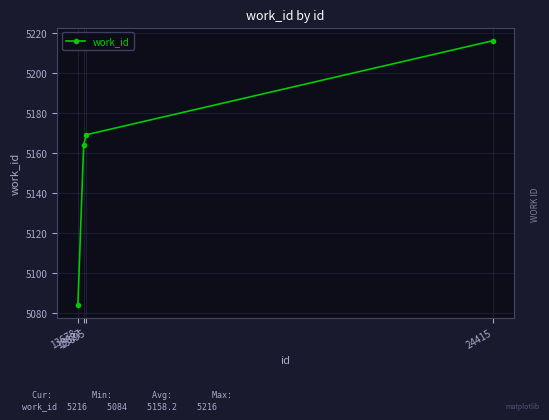

True or false: there are more than 2 points higher than both neighbors.

False